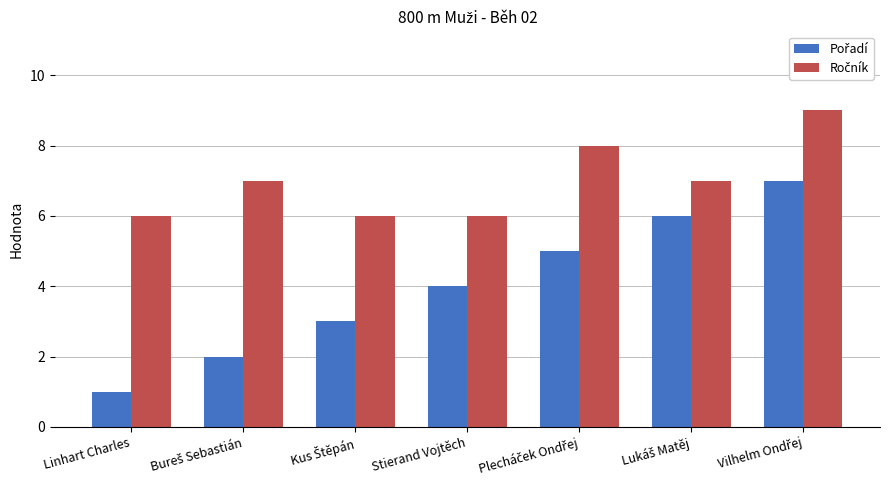

At which category does the chart reach its minimum across all series?

Linhart Charles